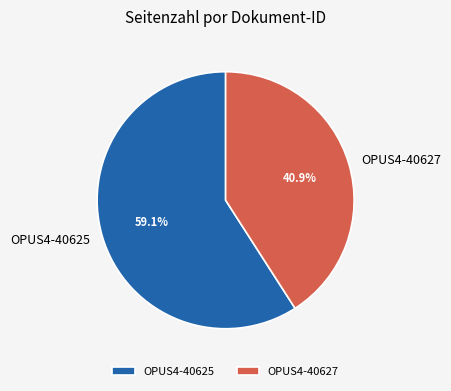

What is the largest slice in the pie chart?

OPUS4-40625